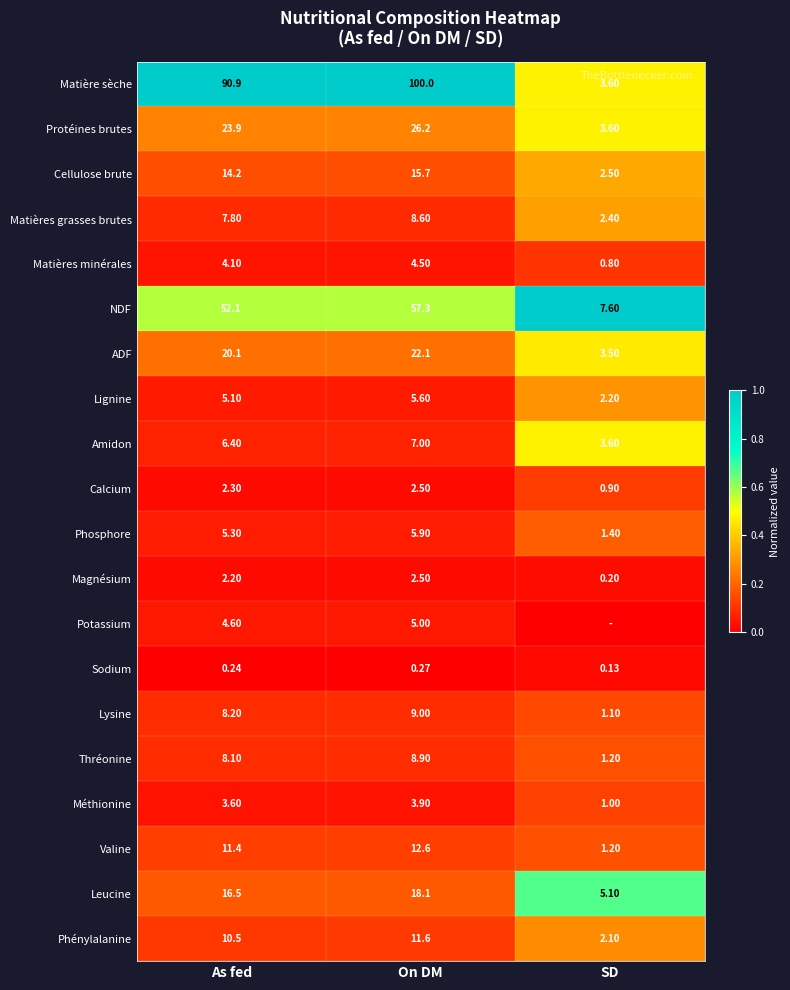

Which category has the highest value in the Phosphore series?

On DM